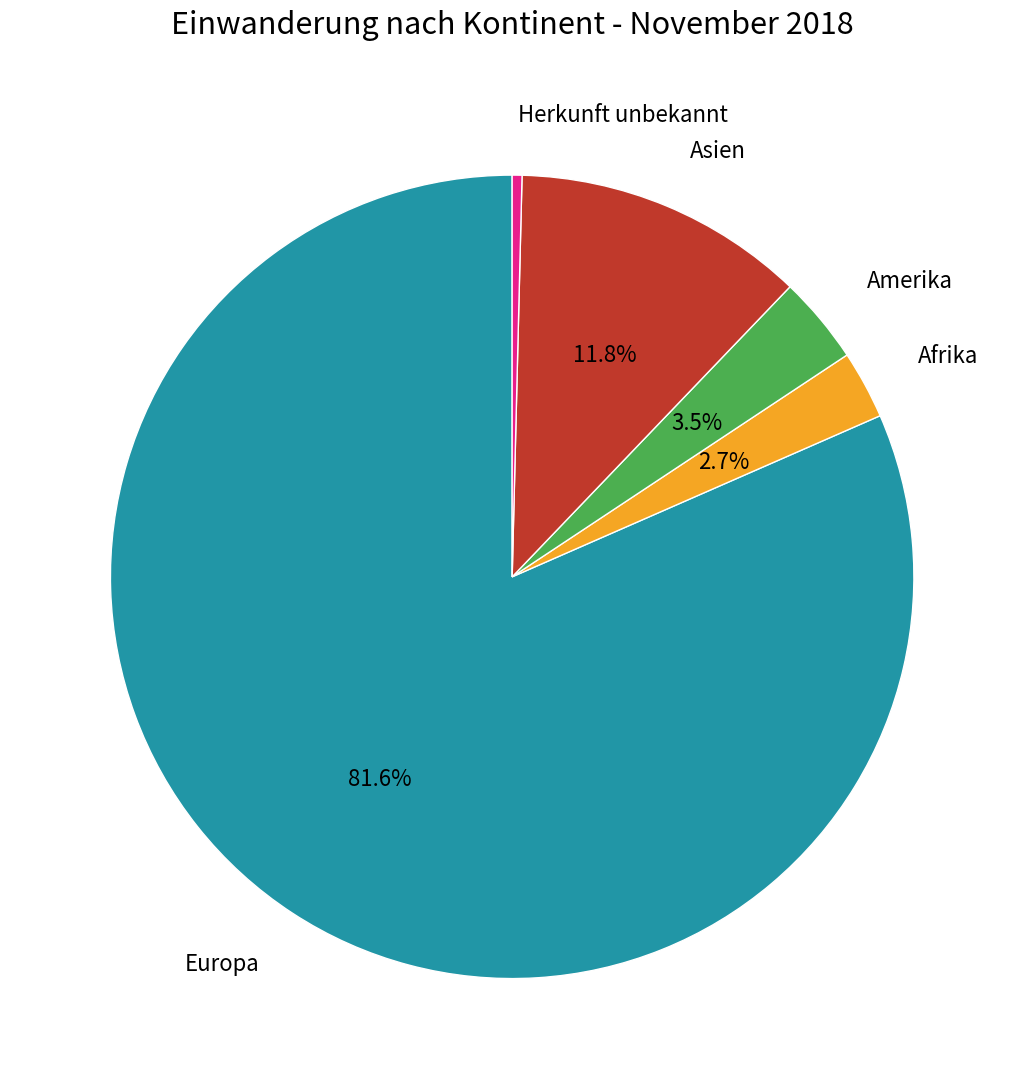

Does any single category account for the majority?

Yes